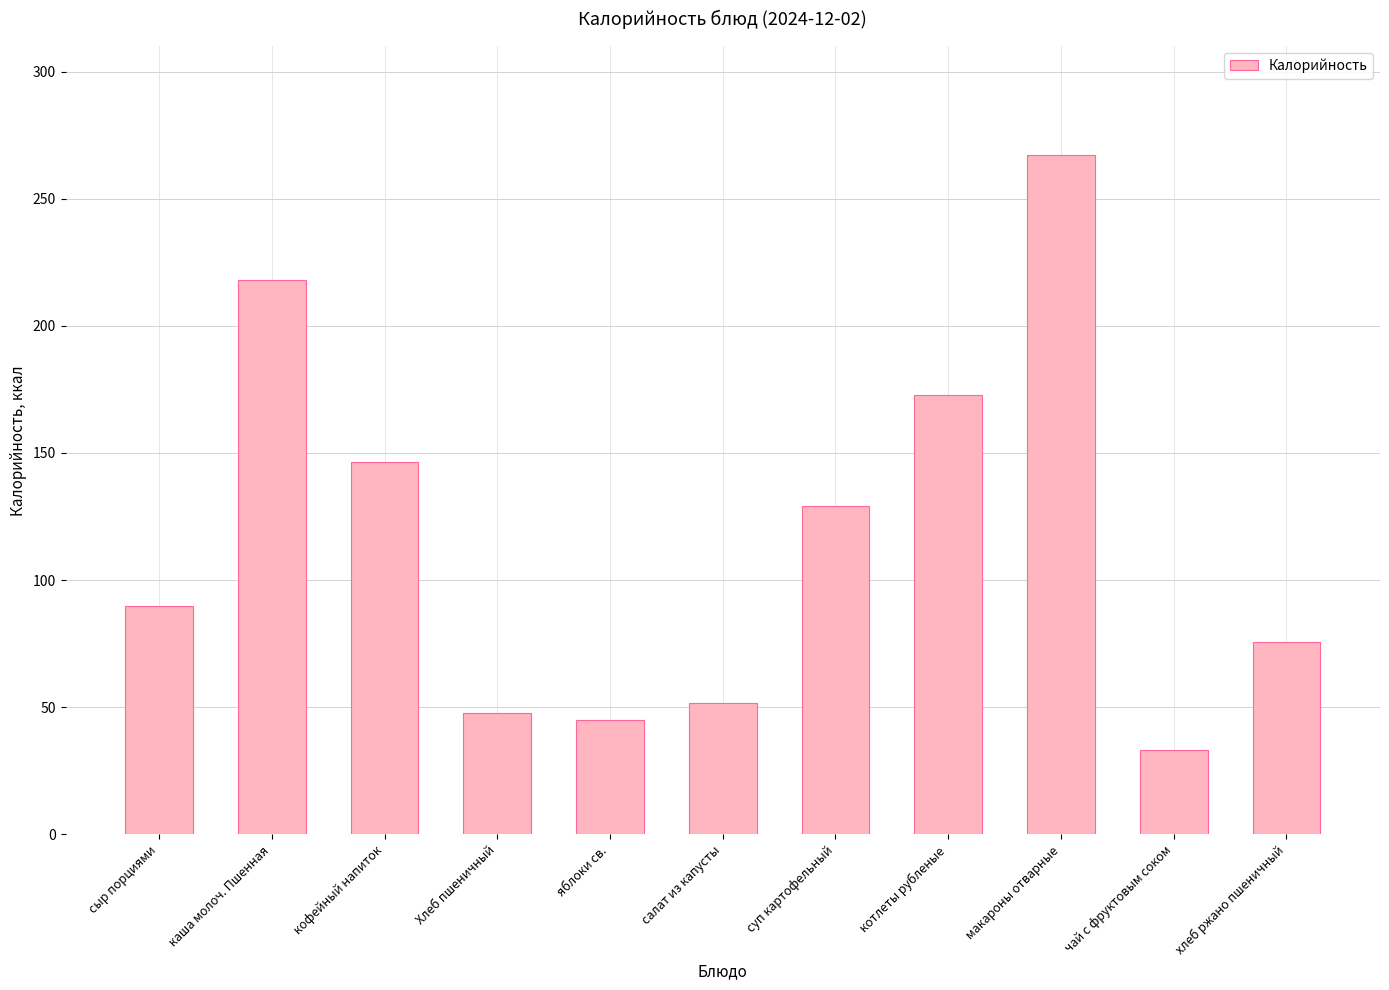

Which has a higher value, Хлеб пшеничный or кофейный напиток?

кофейный напиток